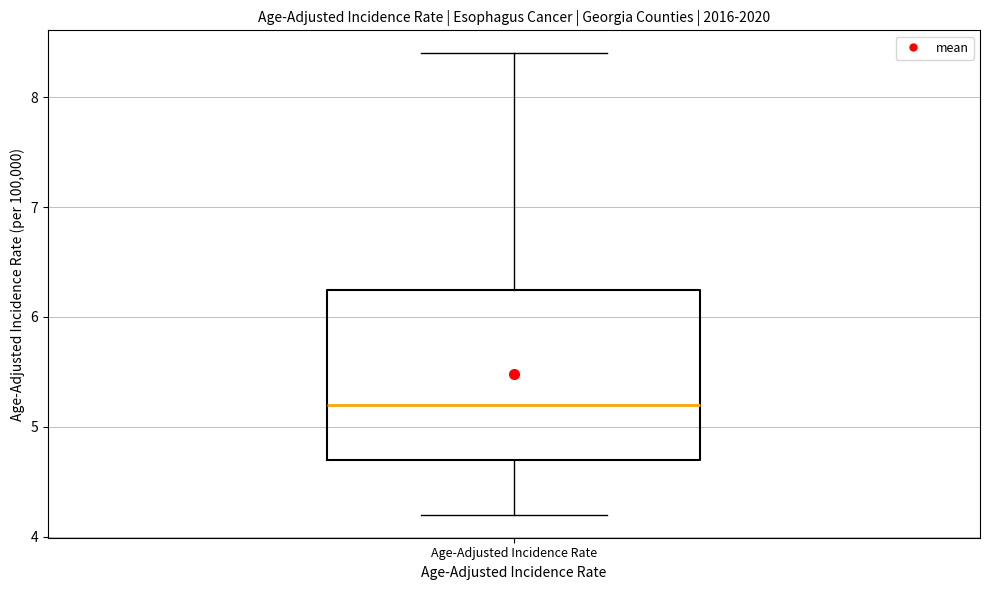

Read this box plot against the y-axis: the position of the median line, the range covered by the box, and the ends of both whiskers. The values are not printed on the chart, so give them approximately, as read against the axis.

median 5.2, box 4.7 to 6.3, whiskers 4.2 to 8.4